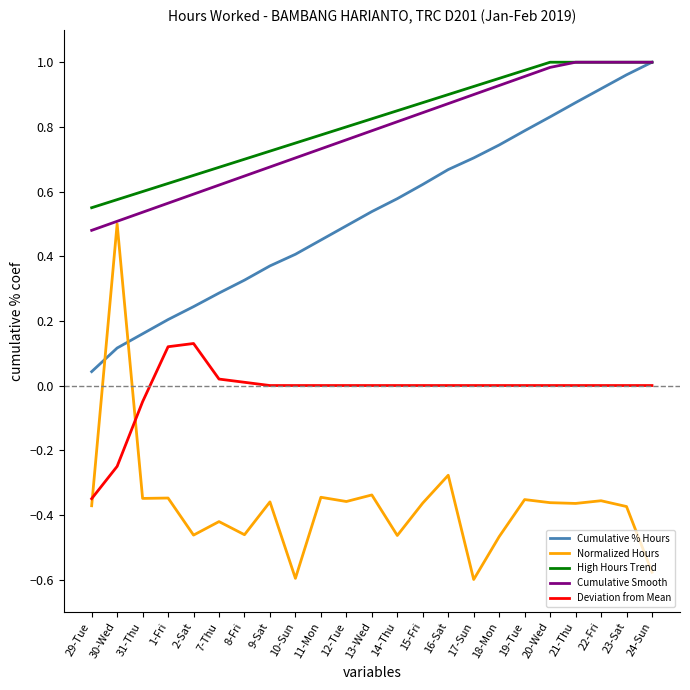

Is the value of Cumulative Smooth at 15-Fri greater than the value of Deviation from Mean at 30-Wed?

Yes